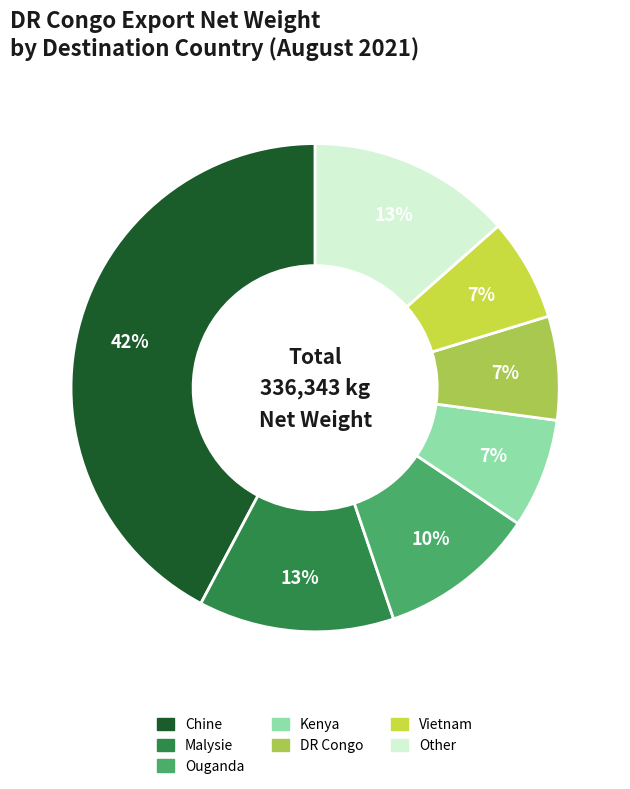

Which slice is the largest?

Chine